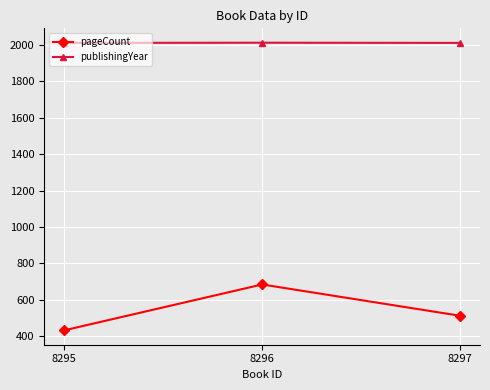

The pageCount series shows 512 at 8297. True or false?

True